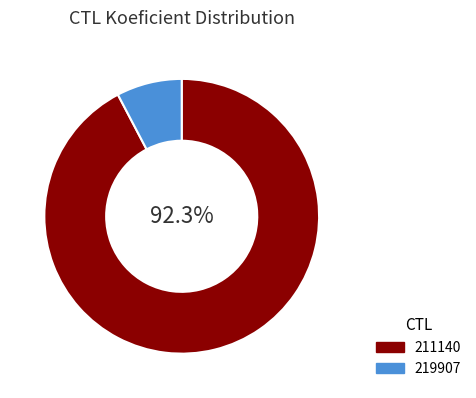

Which category accounts for the majority?

211140